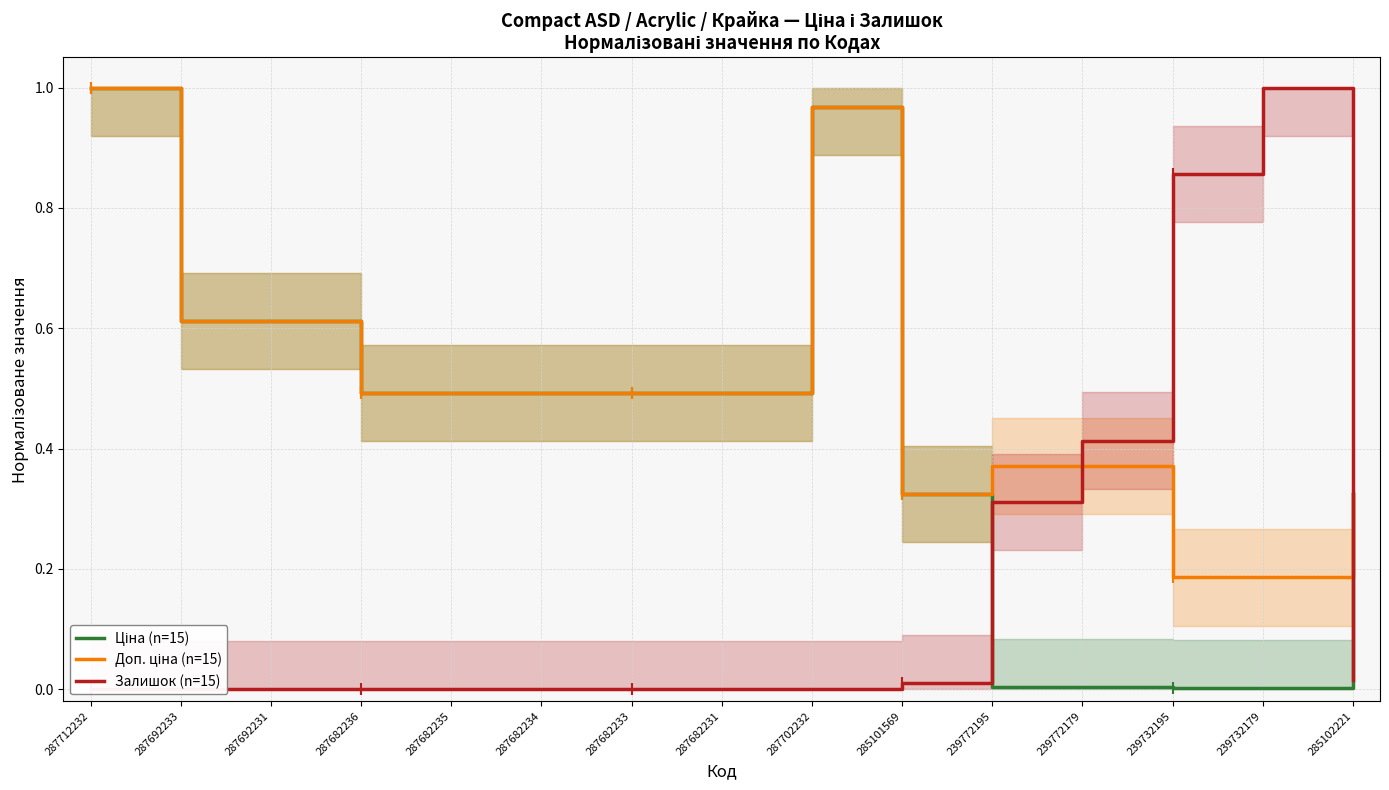

What is the value of the Ціна (n=15) point at the 5th from the left?

0.5